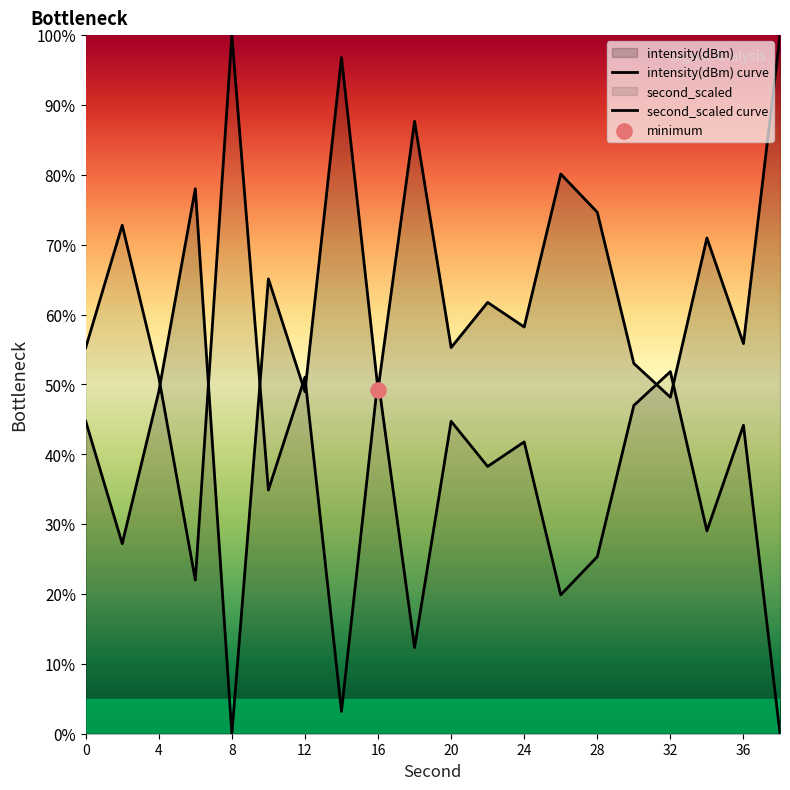

Which series has the largest Y range (max minus min)?

intensity(dBm) curve